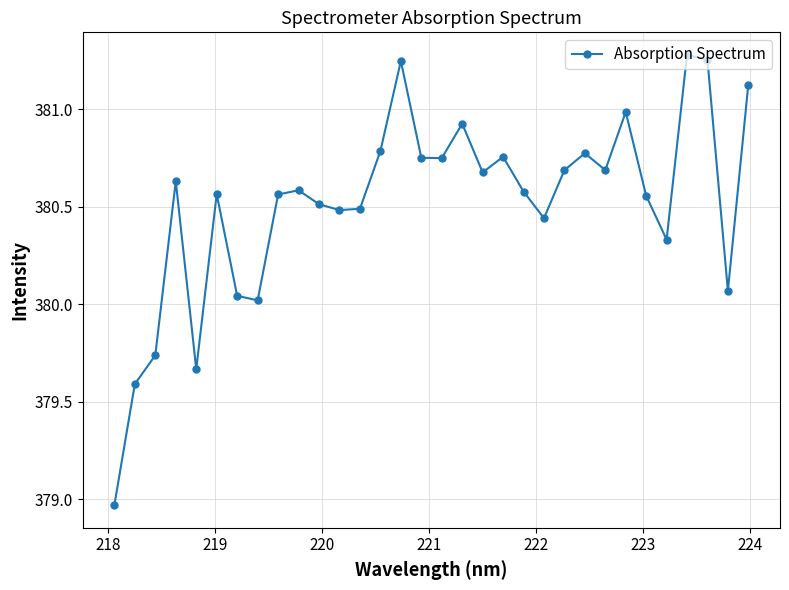

True or false: the data has more than 1 interior local peaks.

True